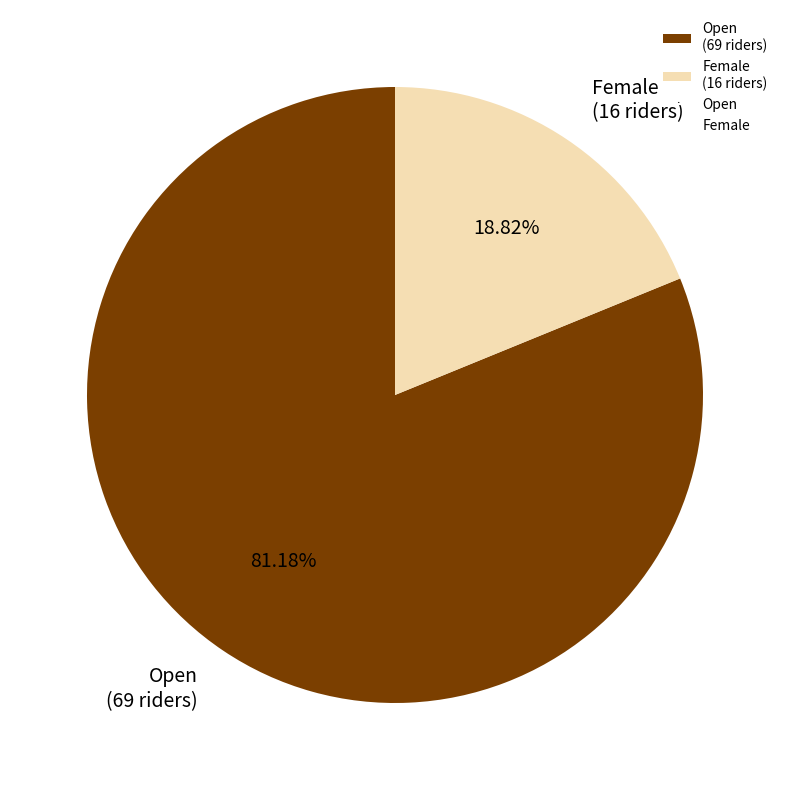

Count the number of slices in the pie.

2